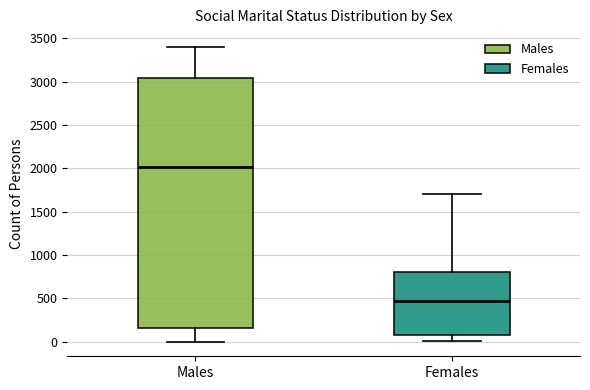

Reading left to right, transcribe this box plot: for each box, give where its median line is, the range the box spans, and where its two whiskers end, as read against the y-axis. The values are not printed on the chart, so give them approximately, as read against the axis.

Males: median 2000, box 150 to 3050, whiskers 0 to 3400
Females: median 450, box 100 to 800, whiskers 0 to 1700